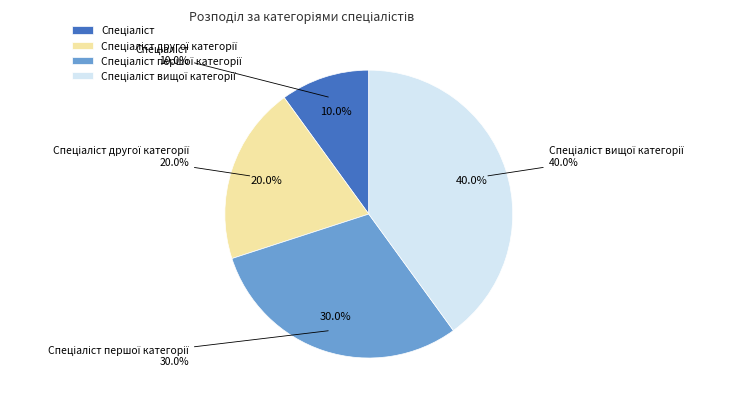

Is there any slice that represents more than half of the pie?

No